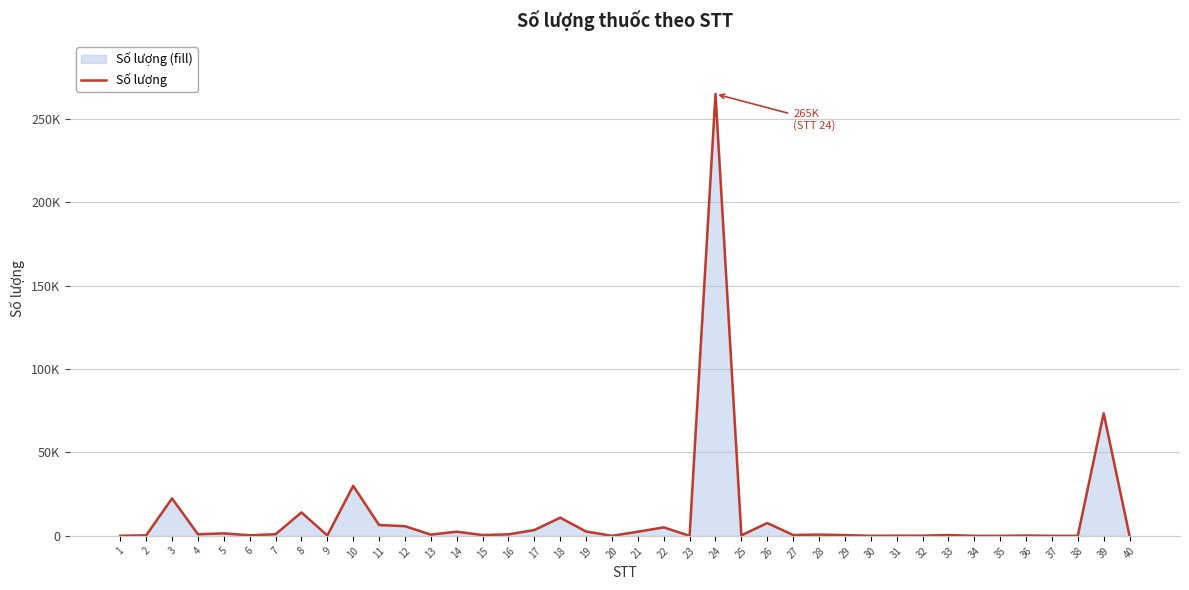

What is the approximate value at 15, to the nearest 10?

500